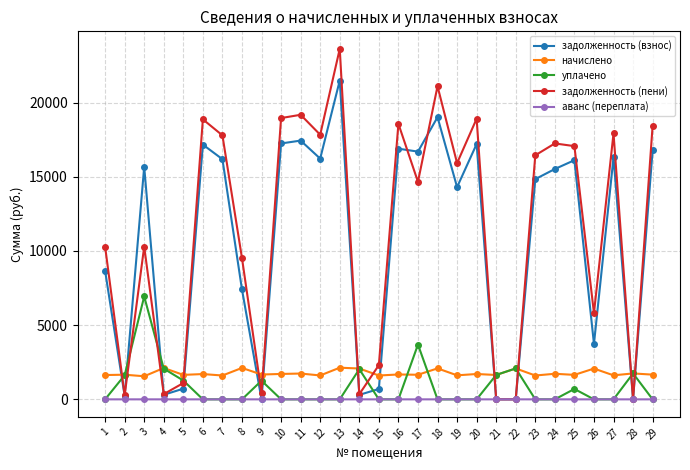

What are all the series names shown in the legend?

задолженность (взнос), начислено, уплачено, задолженность (пени), аванс (переплата)